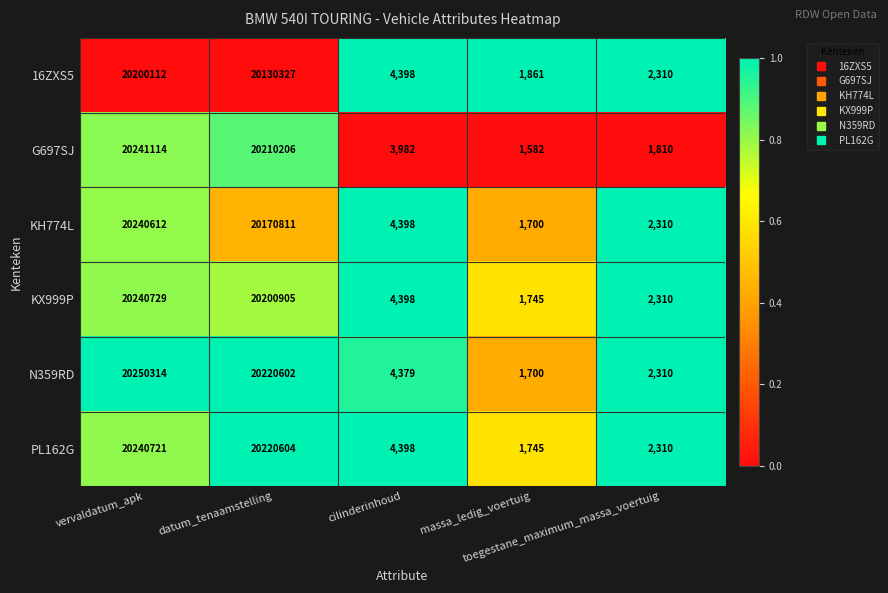

Which series has the largest total across all categories?

N359RD